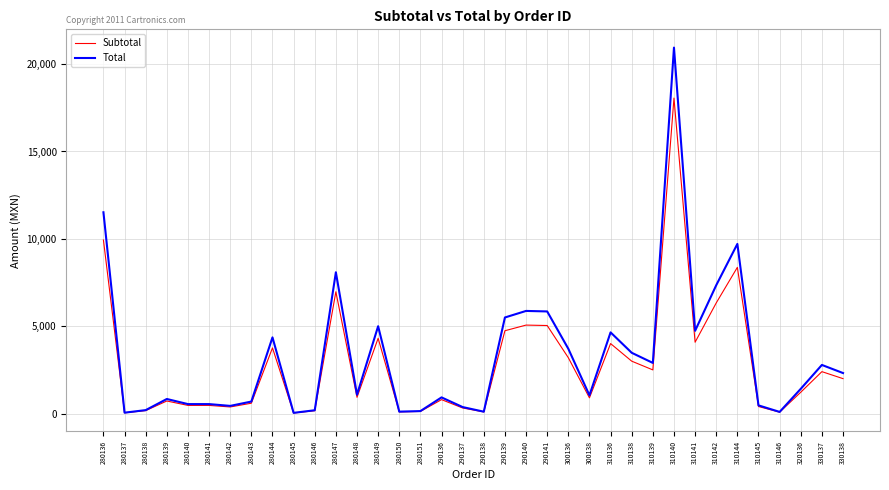

Which series changed the most between 280138 and 290140?

Total